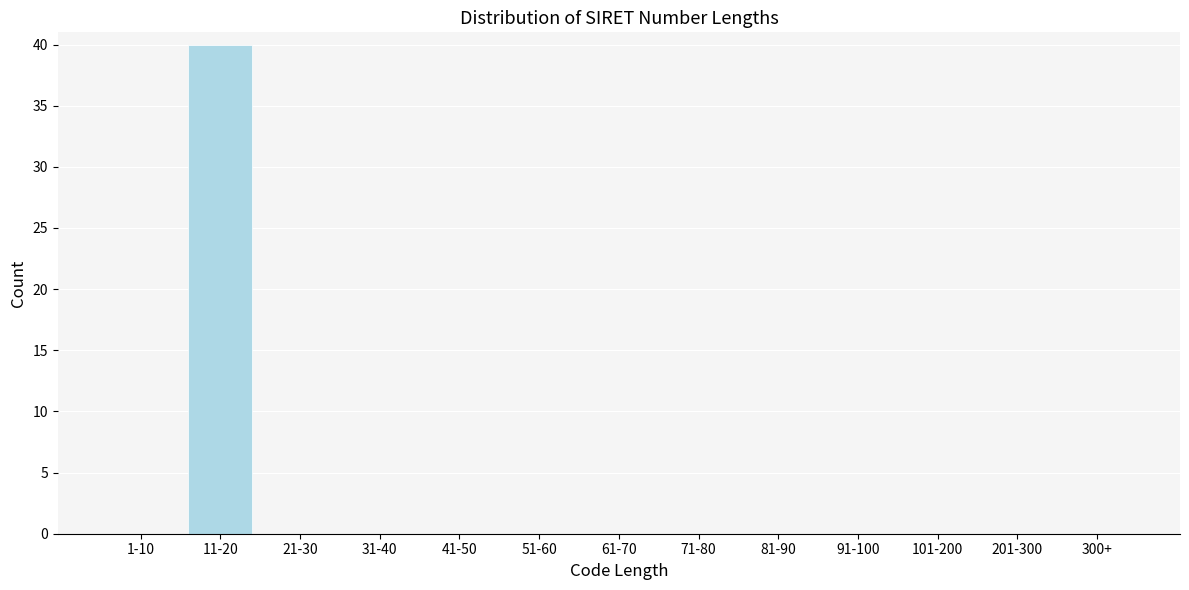

Reading left to right, what are all the values shown in this chart?

1-10=0	11-20=40	21-30=0	31-40=0	41-50=0	51-60=0	61-70=0	71-80=0	81-90=0	91-100=0	101-200=0	201-300=0	300+=0